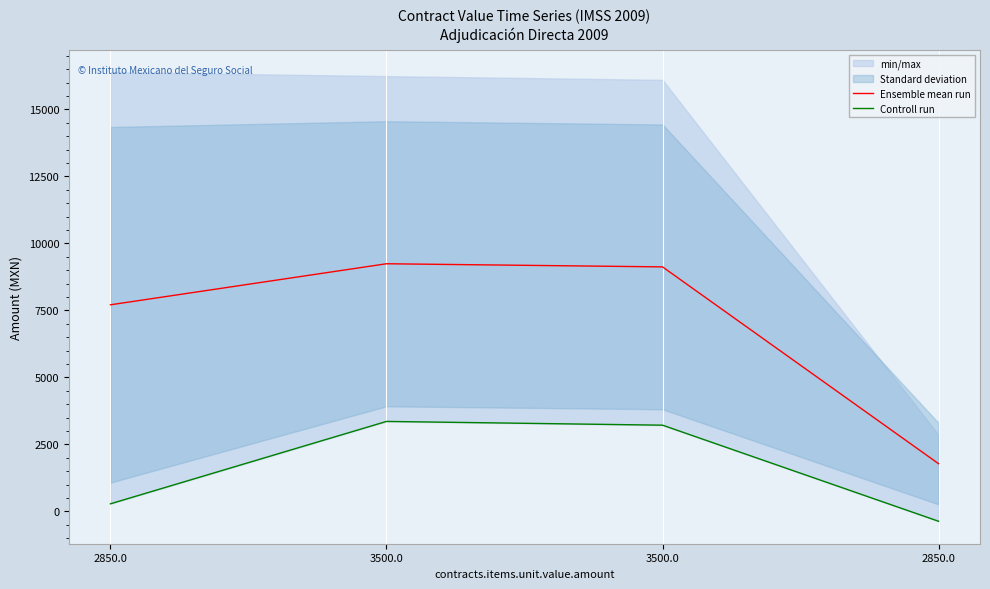

What is the spread (max minus min) of values at 2850.0?

7426.1